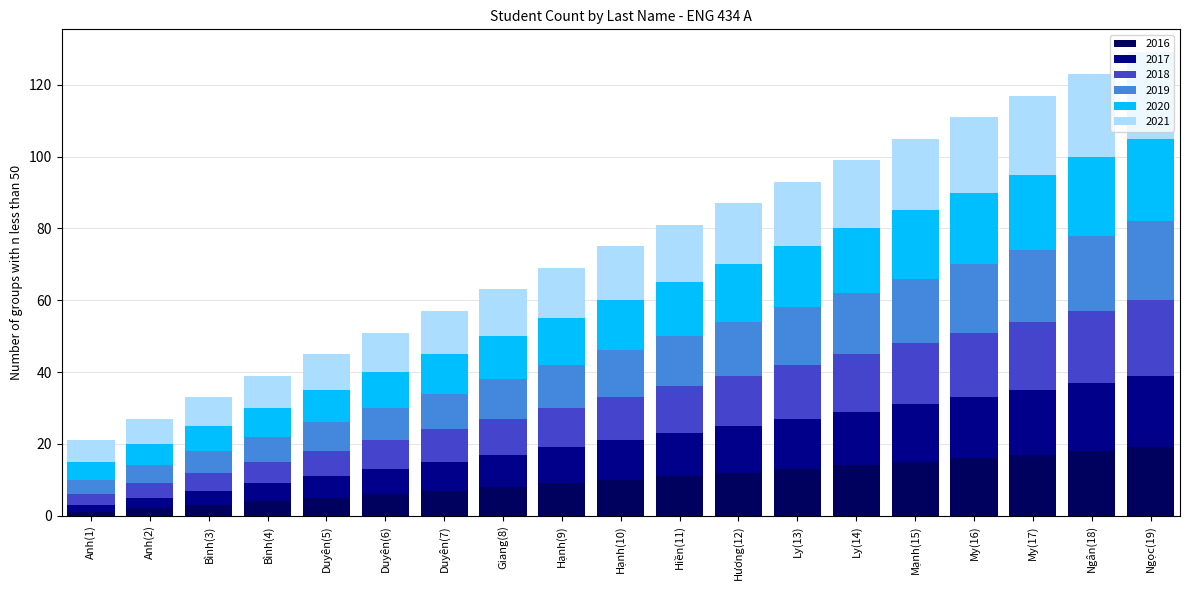

What is the maximum value for 2016?

19